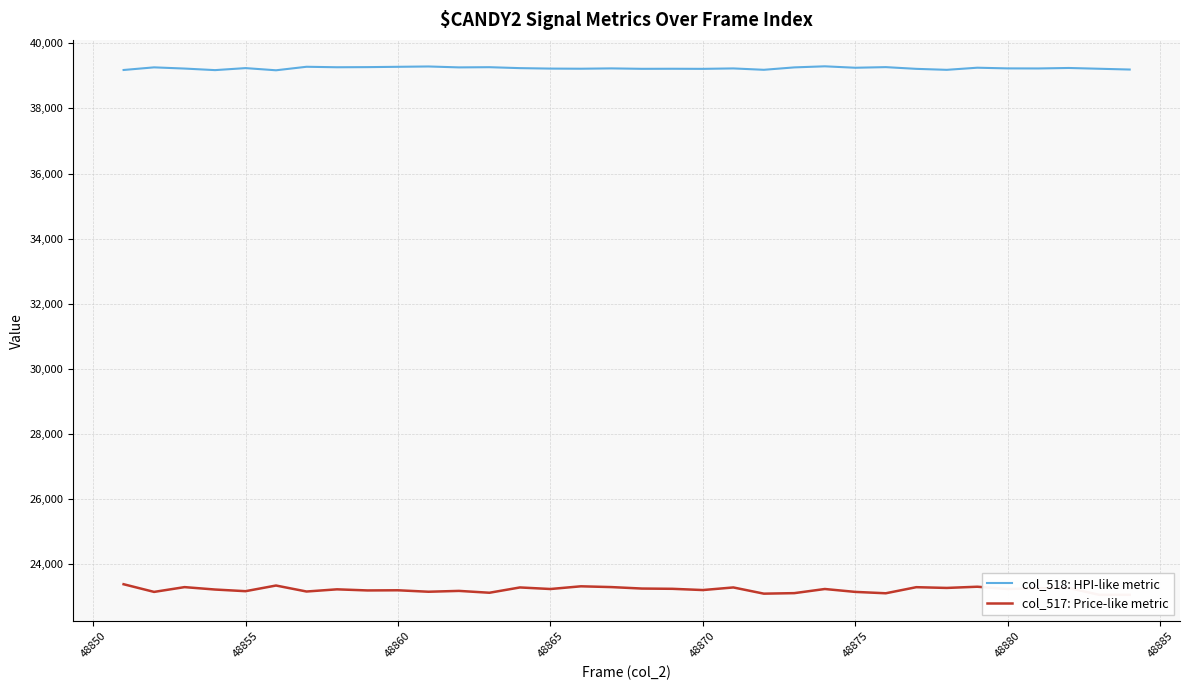

What is the lowest value of the col_518: HPI-like metric series?

39173